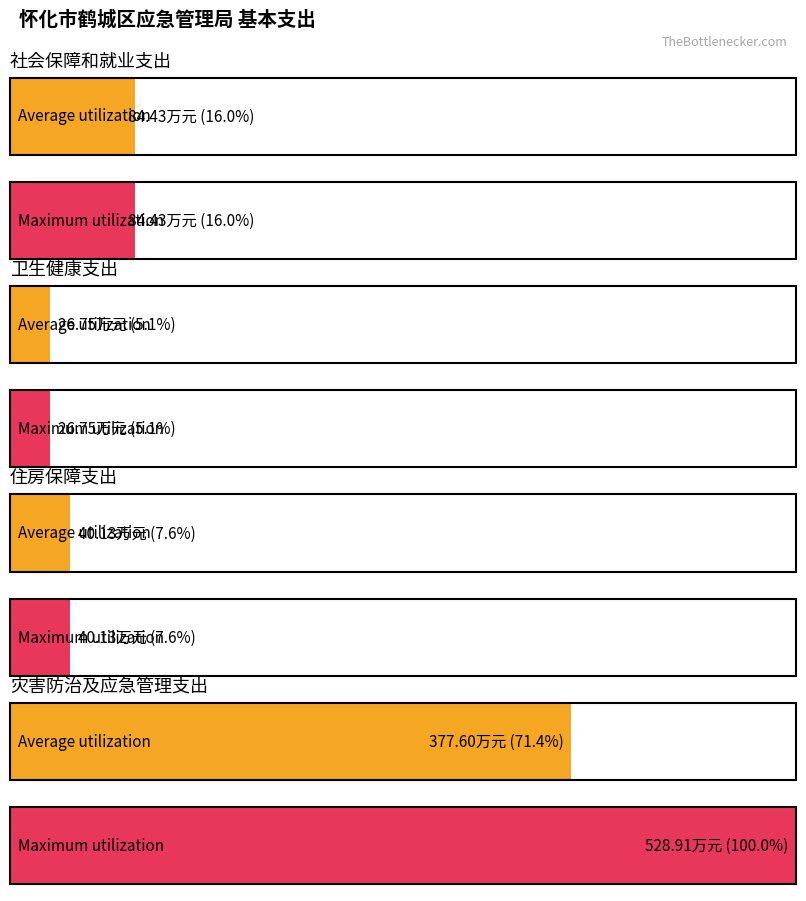

What is the sum of the Maximum utilization values at 社会保障和就业支出 and 住房保障支出?

124.6